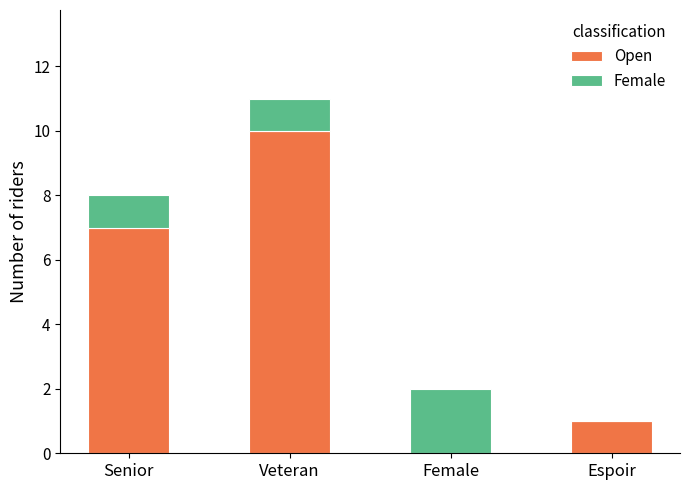

What value does the Open series have at Senior?

7